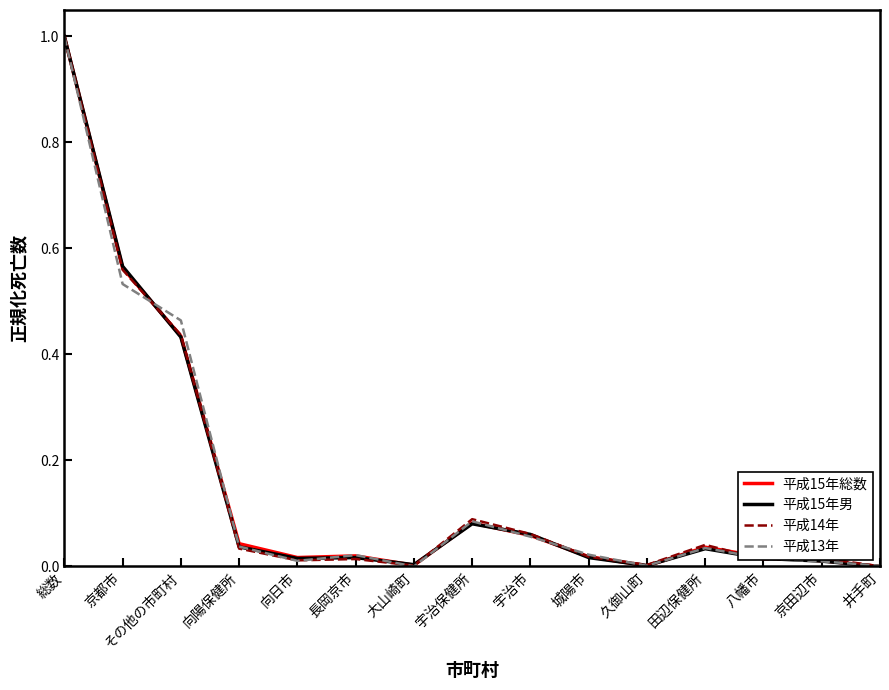

What is the difference between the maximum and second lowest values in the 平成13年 series?

1.0